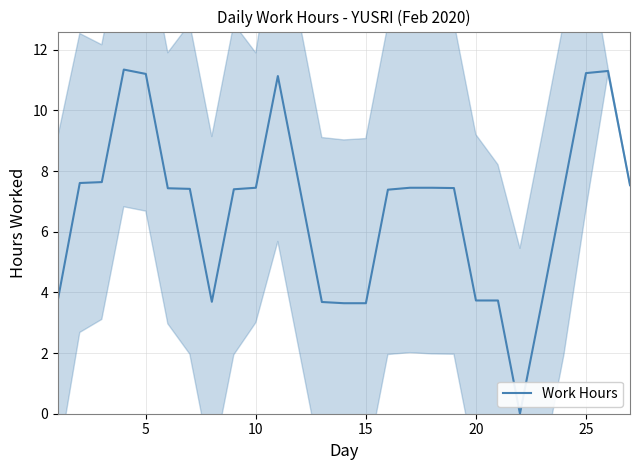

Is it true that Work Hours equals 7.7 at 5?

False